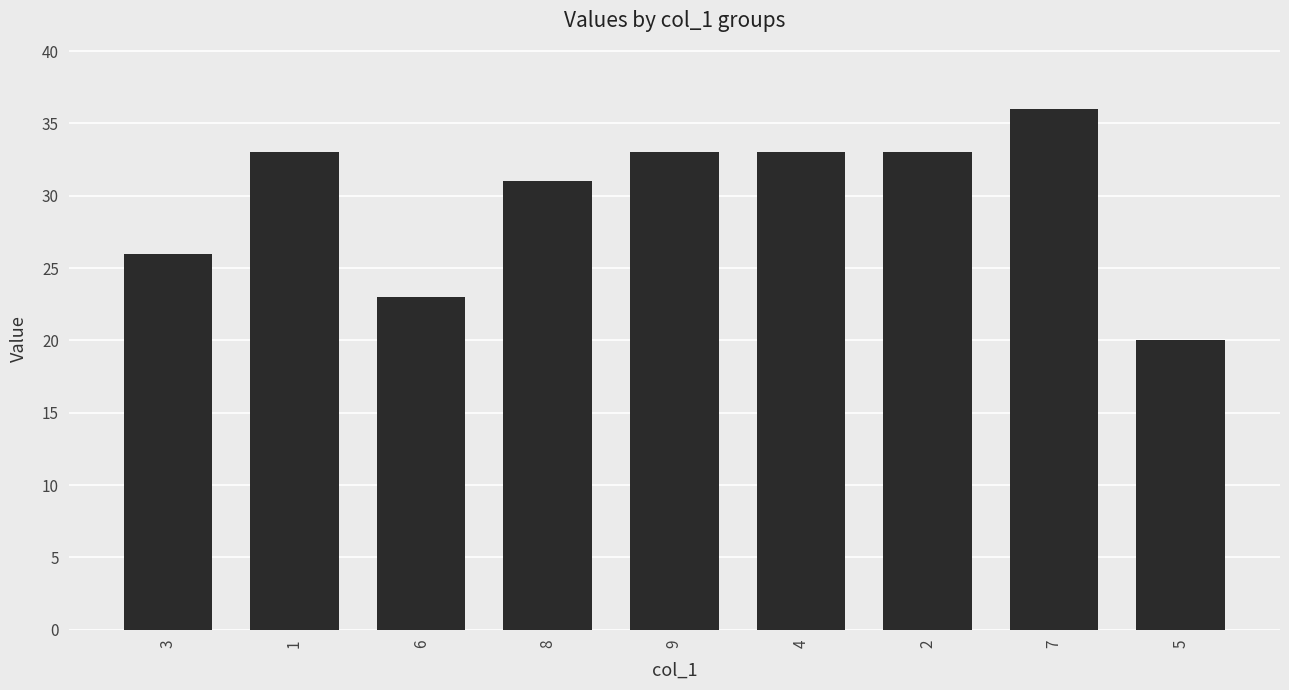

Reading left to right, list all the values displayed in this chart.

3=26	1=33	6=23	8=31	9=33	4=33	2=33	7=36	5=20